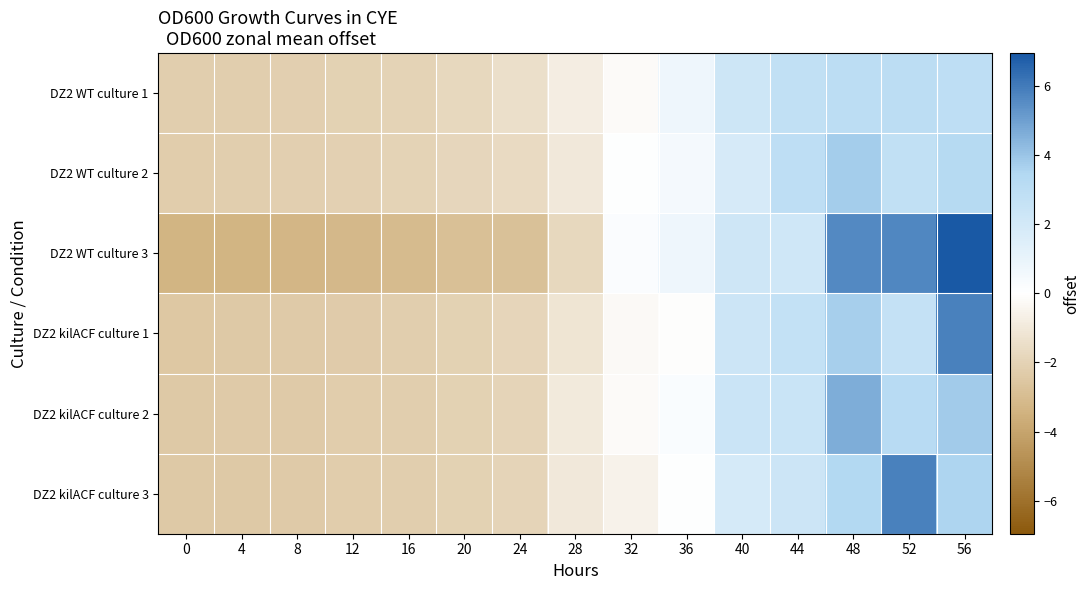

At which category is the sum across all series the highest?

56